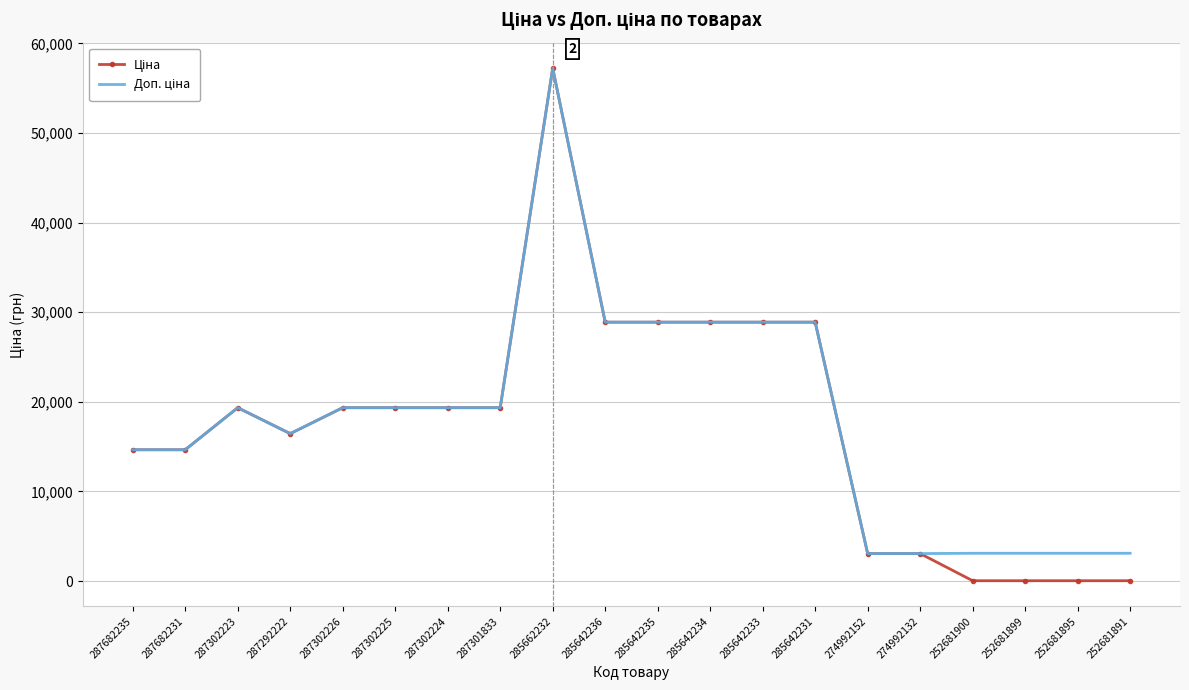

At which category does the chart reach its peak across all series?

285662232